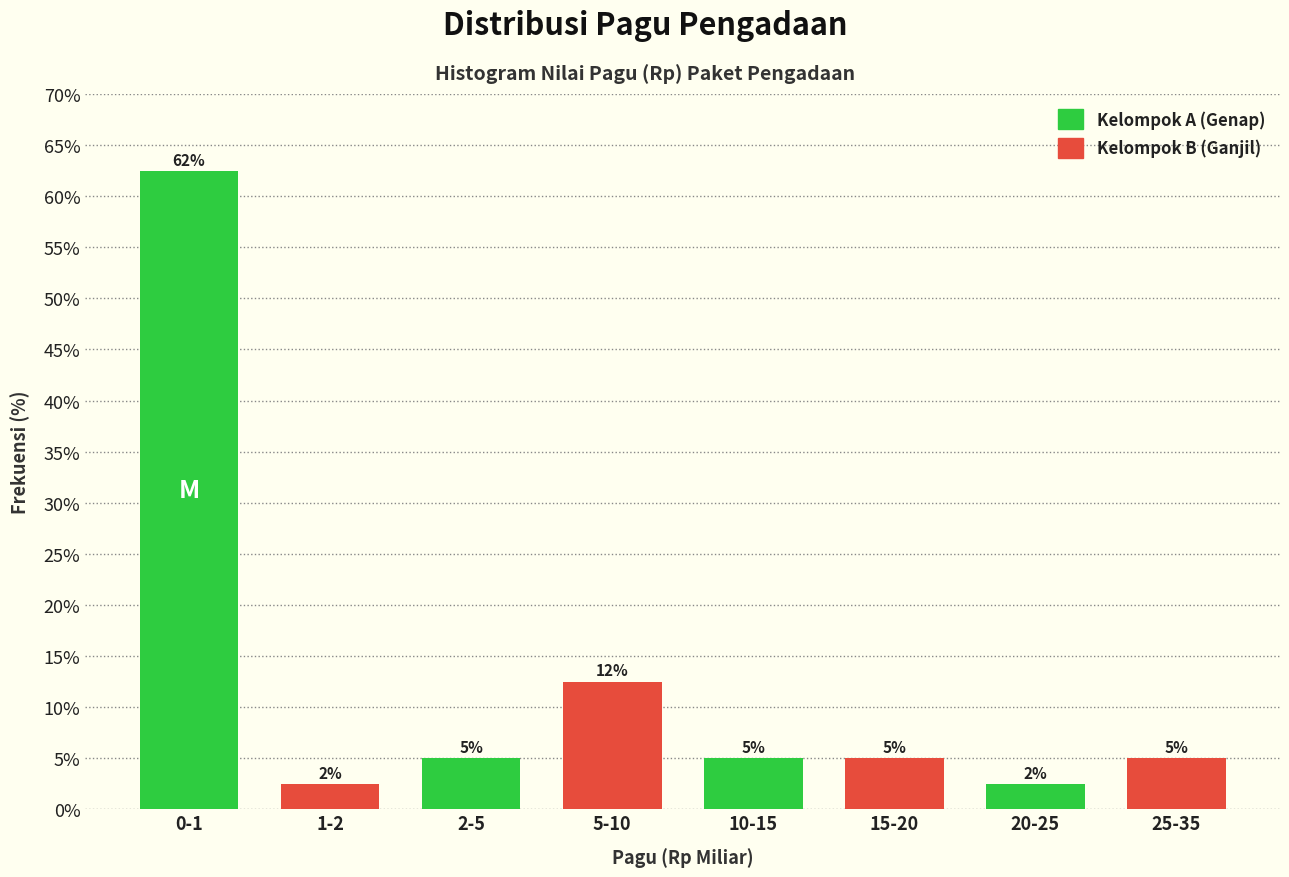

What is the total value across all series at 10-15?

10.0